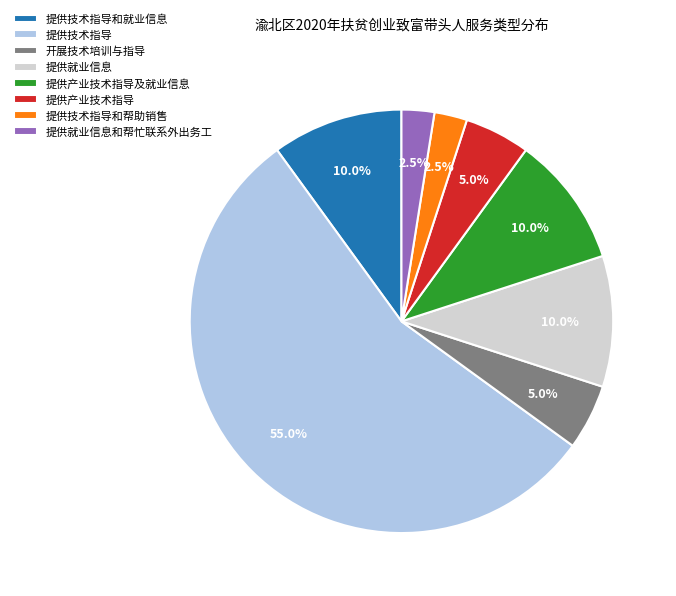

Does 提供就业信息 account for over 50% of the chart?

No